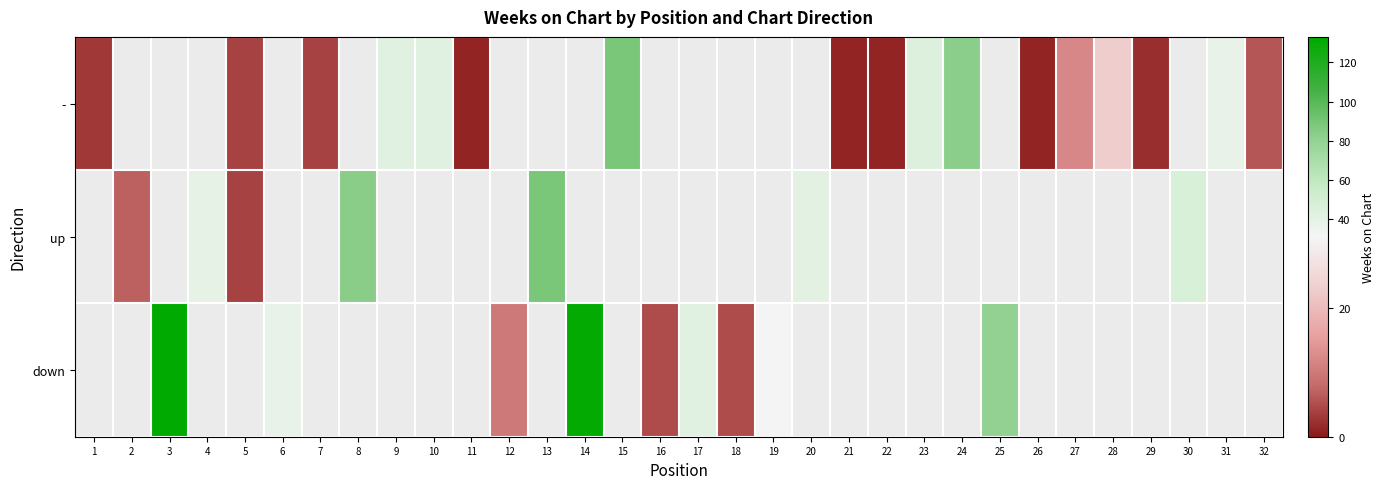

Is it true that up equals 4.0 at 5?

True